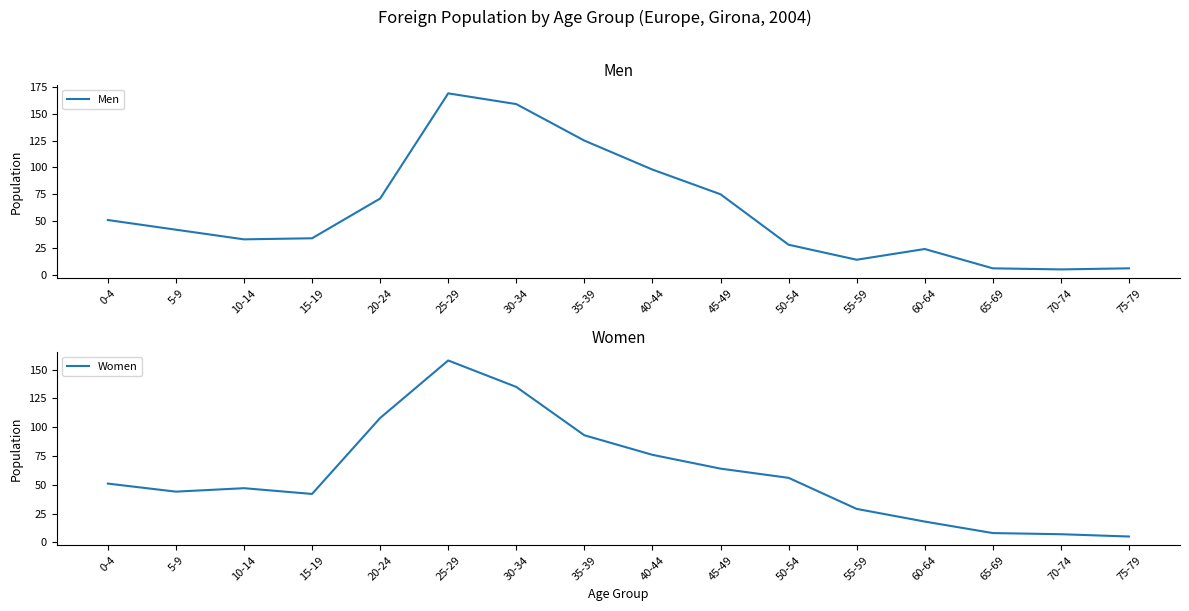

The value of Women at 35-39 is 93. True or false?

True